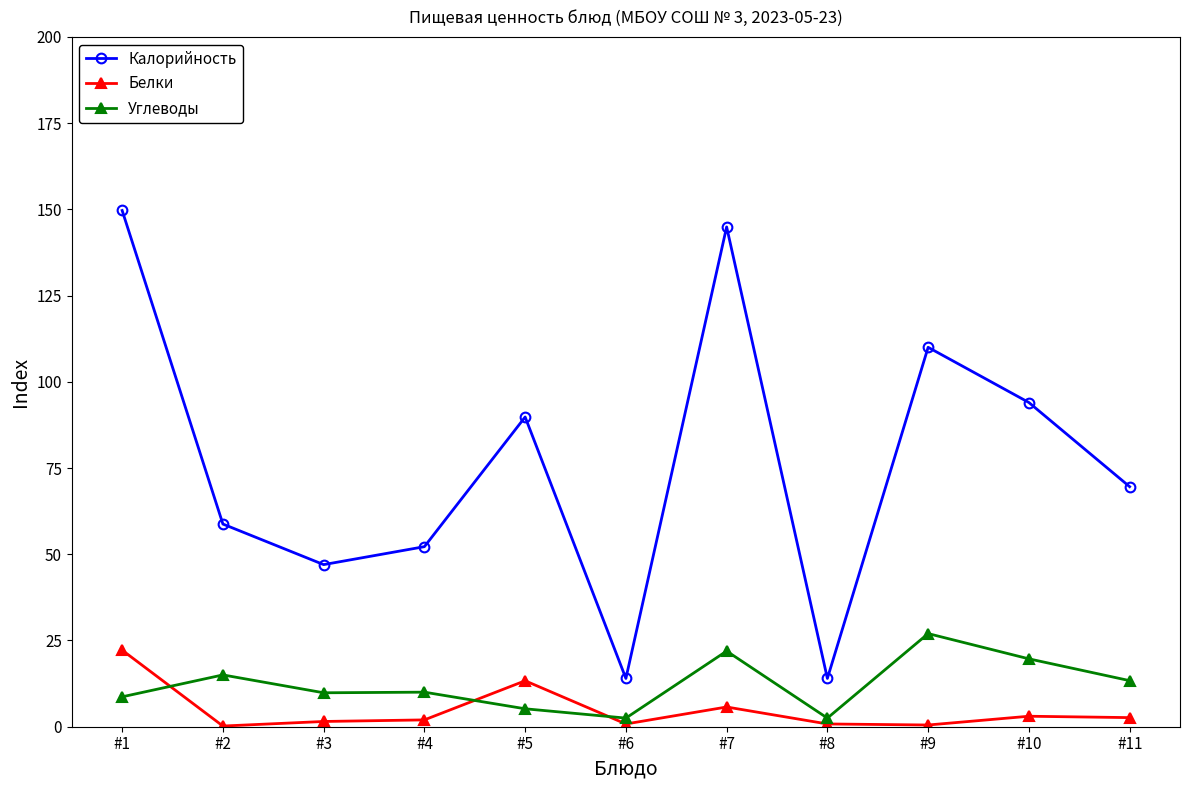

Read the Калорийность value at #11.

69.6